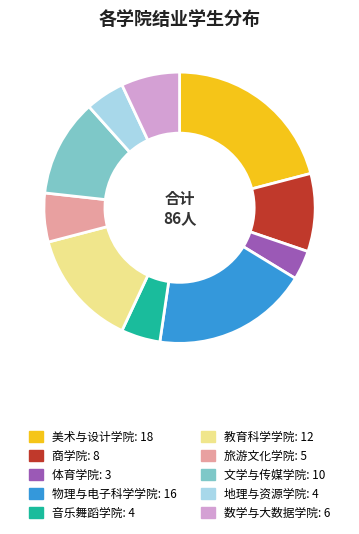

Count the number of slices in the pie.

10